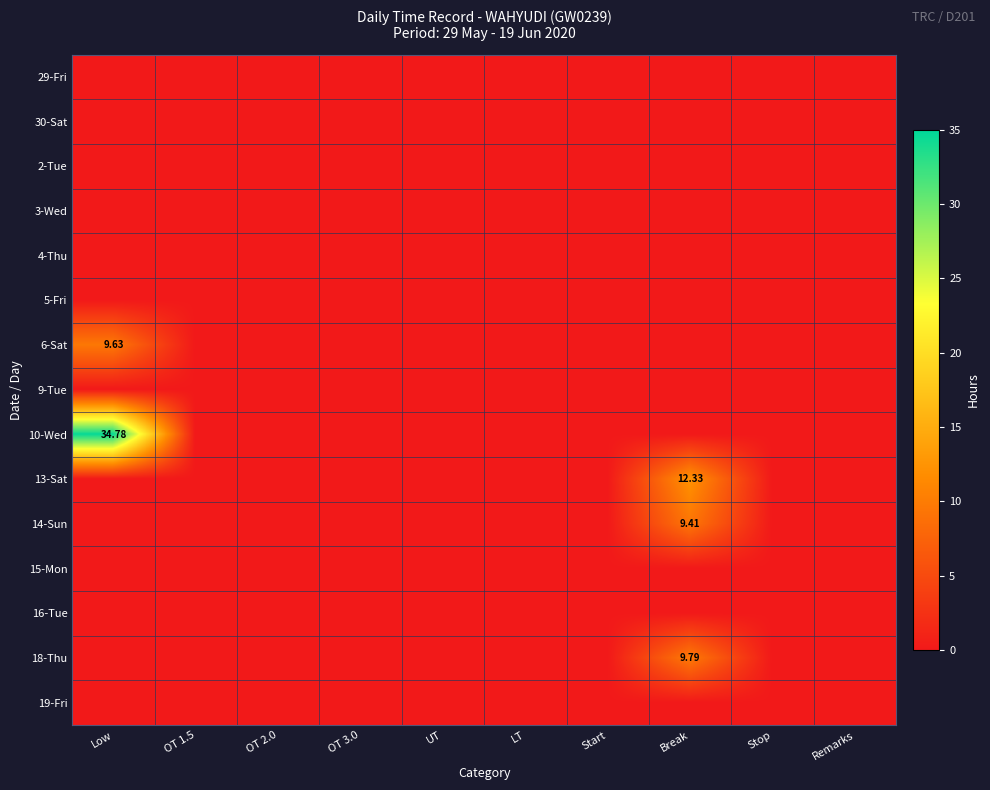

At how many categories does at least one series exceed 16?

1